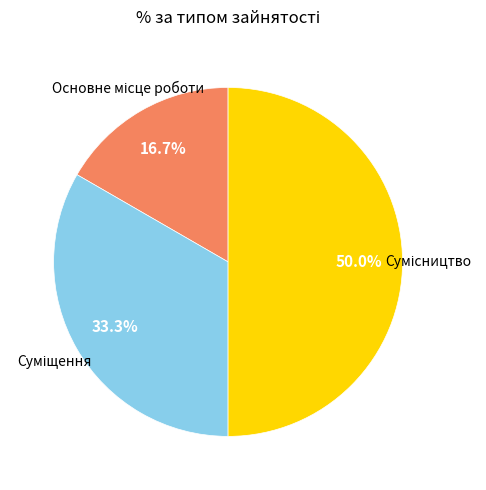

Which category has the smallest portion of the pie?

Основне місце роботи